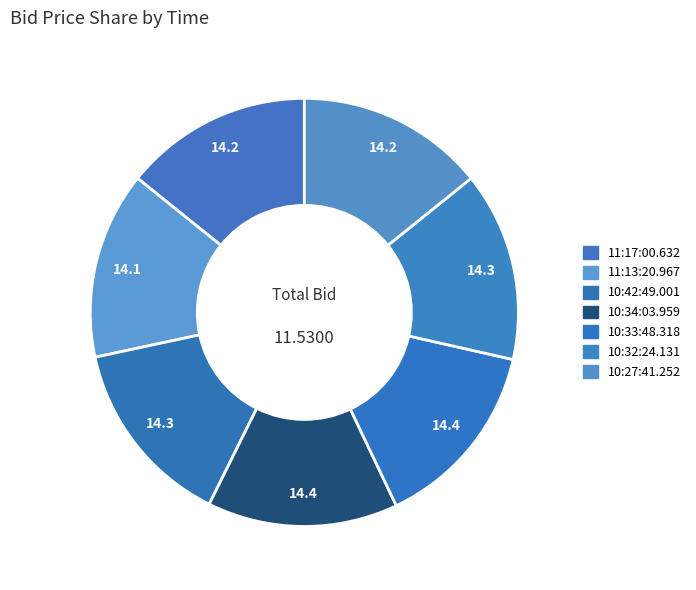

What percentage is the 10:34:03.959 slice, to the nearest percent?

14%